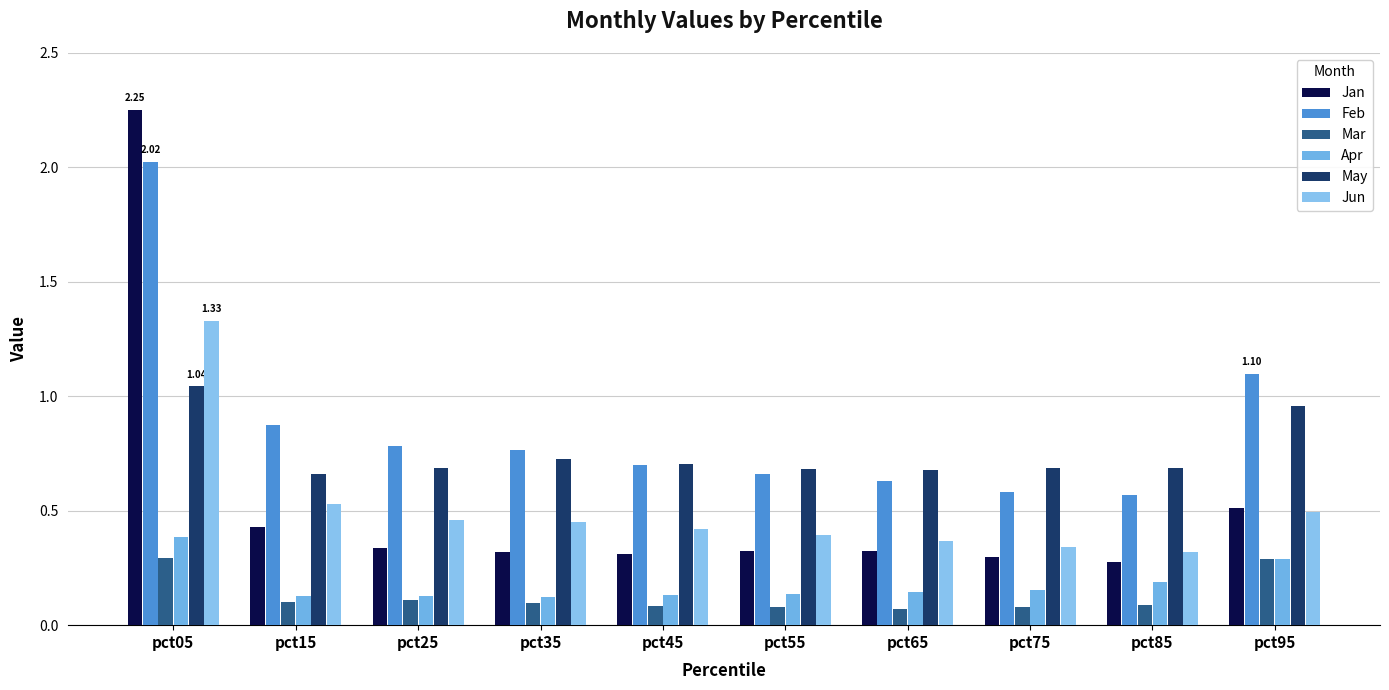

Reading left to right, extract all data points from this chart.

Jan: 2.3	0.4	0.3	0.3	0.3	0.3	0.3	0.3	0.3	0.5
Feb: 2.0	0.9	0.8	0.8	0.7	0.7	0.6	0.6	0.6	1.1
Mar: 0.3	0.1	0.1	0.1	0.1	0.1	0.1	0.1	0.1	0.3
Apr: 0.4	0.1	0.1	0.1	0.1	0.1	0.1	0.2	0.2	0.3
May: 1.0	0.7	0.7	0.7	0.7	0.7	0.7	0.7	0.7	1.0
Jun: 1.3	0.5	0.5	0.5	0.4	0.4	0.4	0.3	0.3	0.5